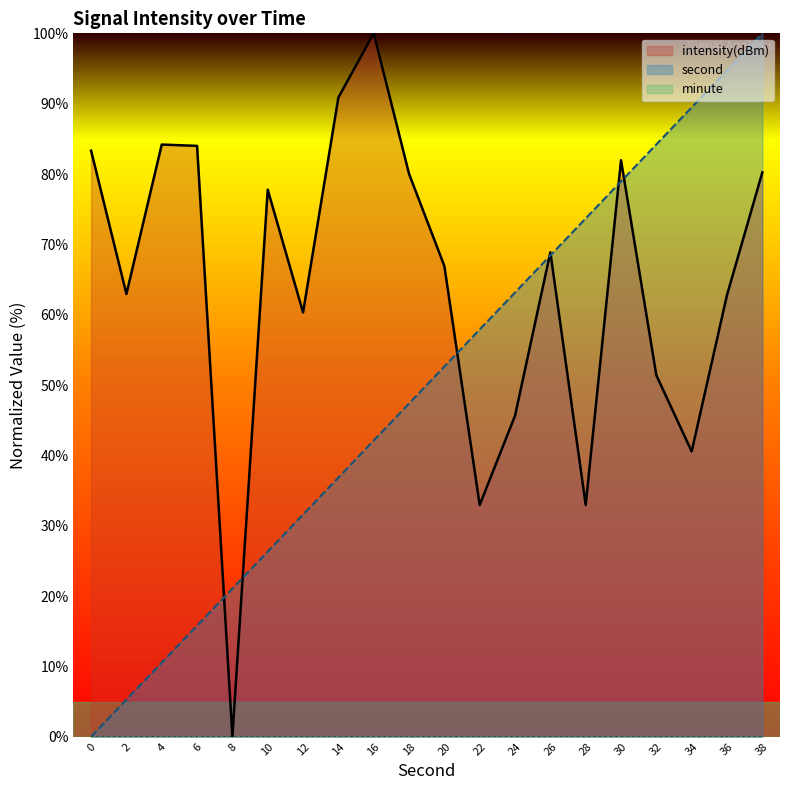

The intensity(dBm) series shows 157.5 at 14. True or false?

False